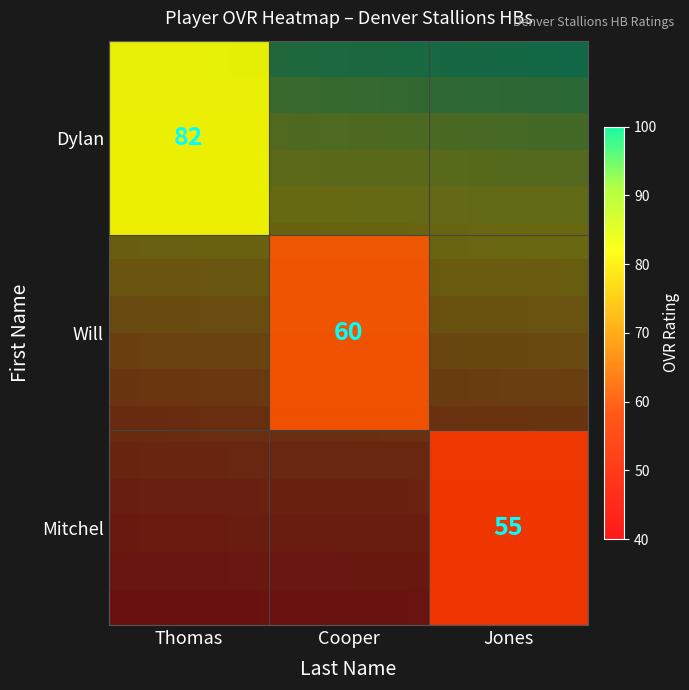

Reading right to left, transcribe all the data shown in this chart.

Dylan: 0	0	82
Will: 0	60	0
Mitchel: 55	0	0